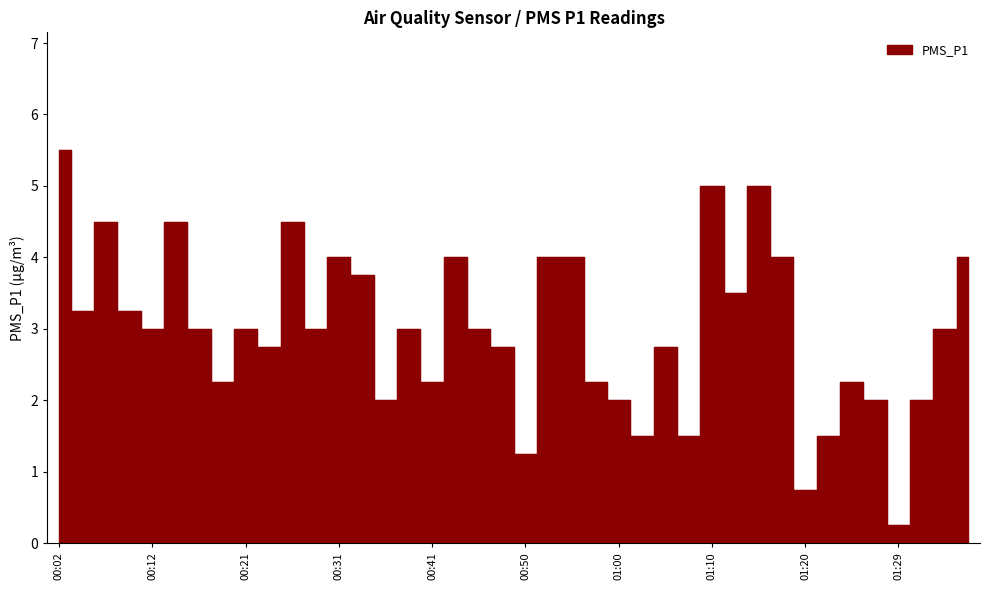

Does the chart display data point markers on the line(s)?

No